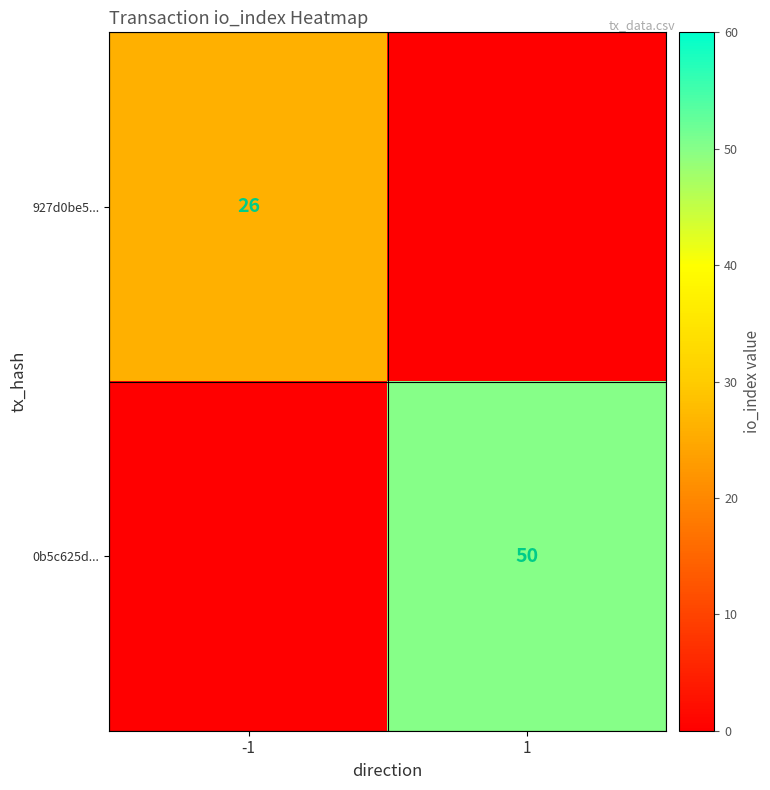

The 0b5c625d... series shows 84 at 1. True or false?

False